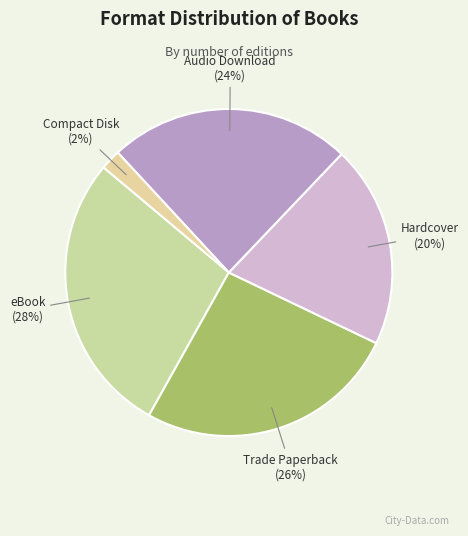

Rank the categories by value from lowest to highest.

Compact Disk, Hardcover, Audio Download, Trade Paperback, eBook